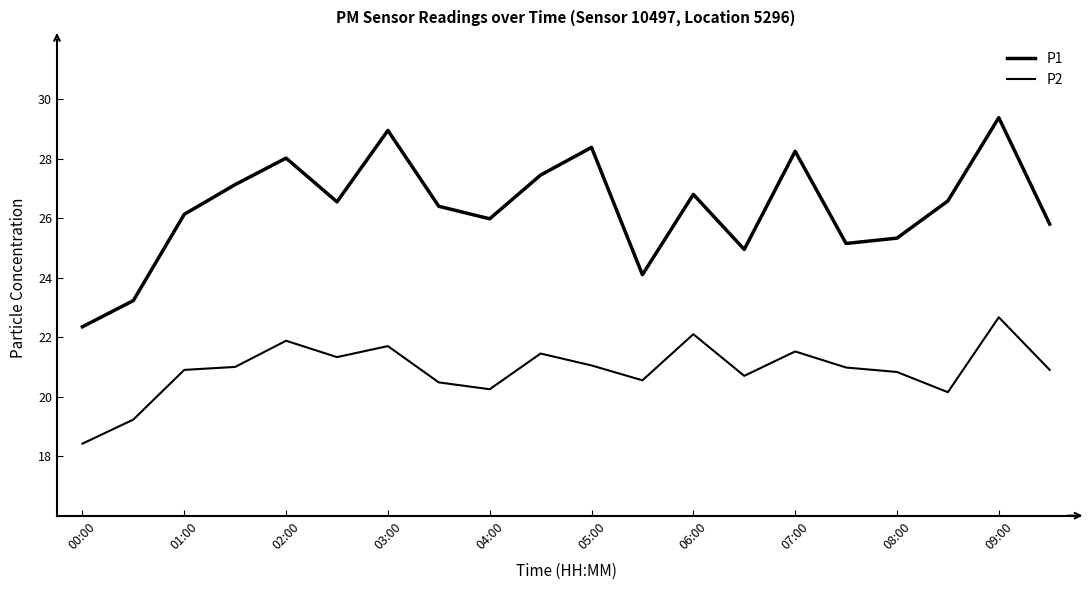

Is this an area chart (filled region under the line)?

No